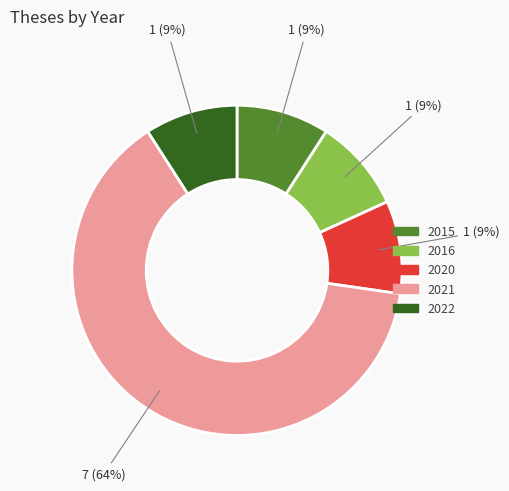

What percentage is the 2020 slice, to the nearest percent?

9%